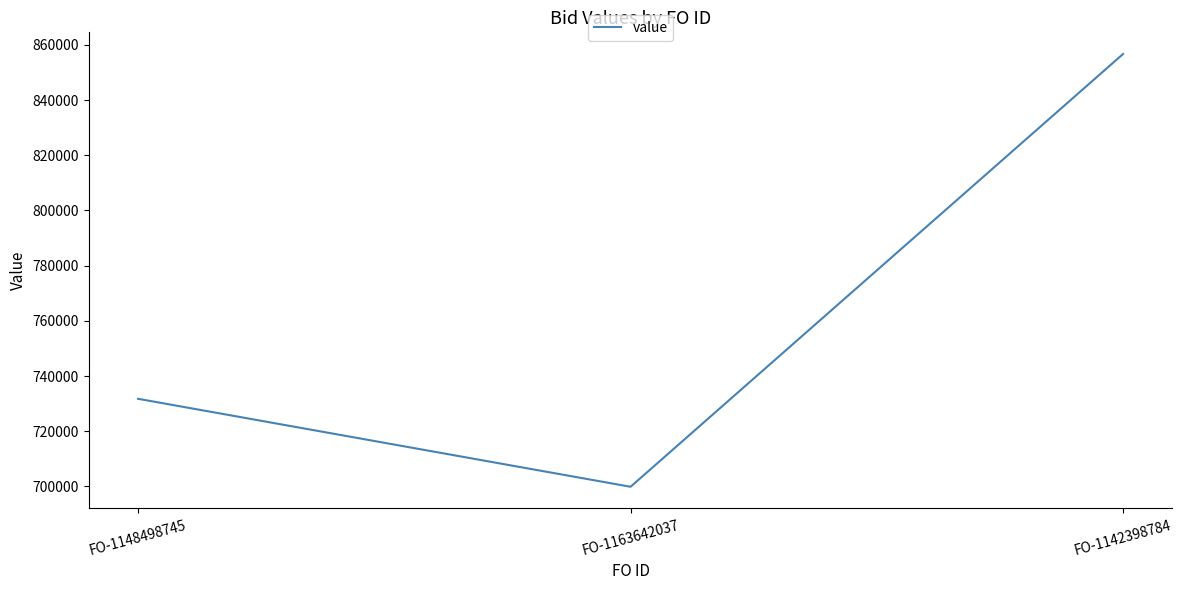

True or false: the data shows 1313655.3 at FO-1142398784.

False